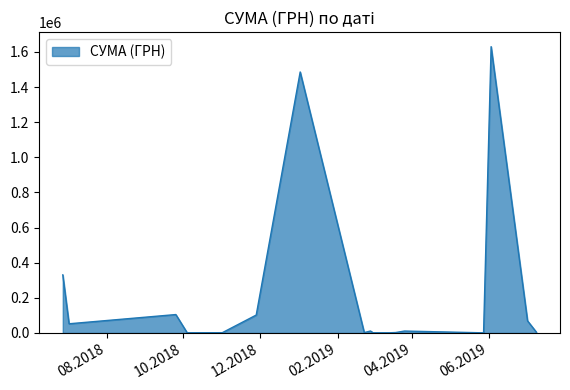

What is the difference between the maximum and minimum values?

1629252.7